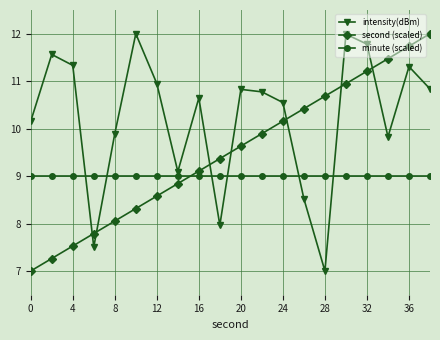

Count the number of data series in this chart.

3